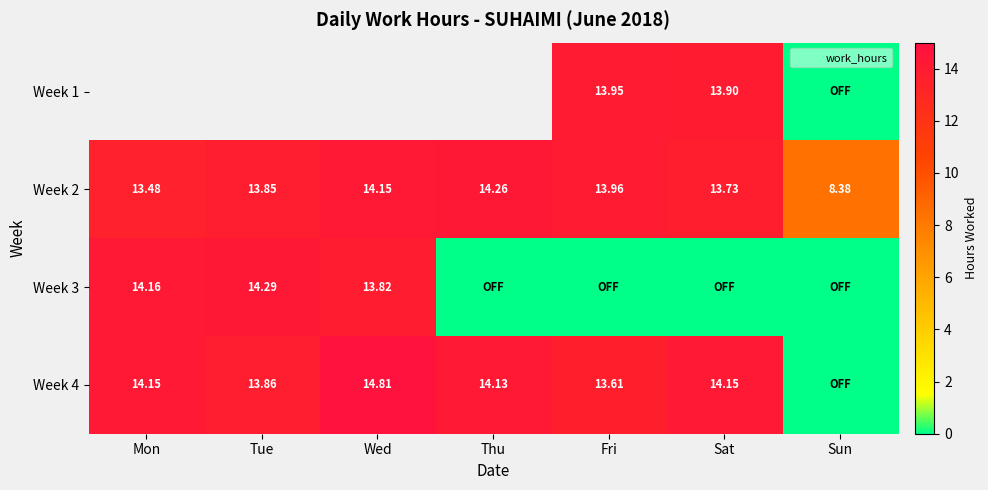

Between Fri and Tue, which is larger?

Tue